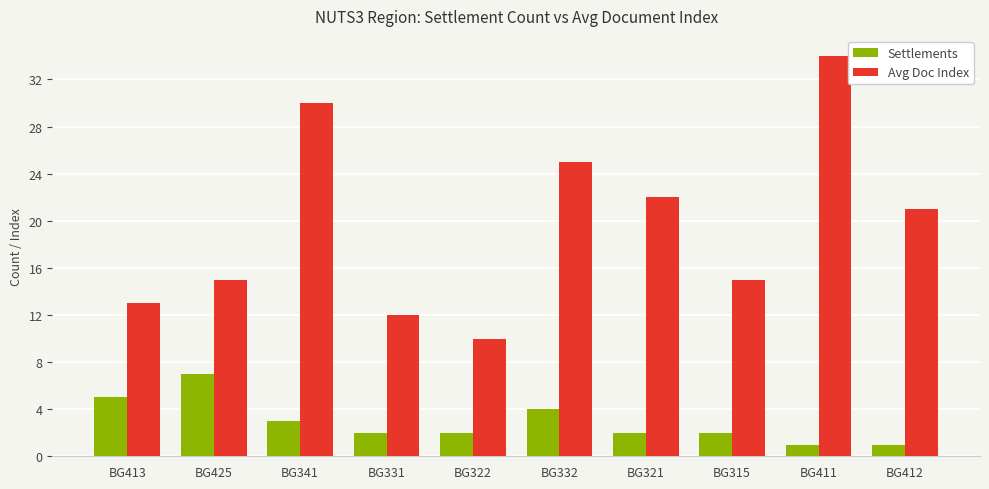

How many distinct data groups are displayed?

2